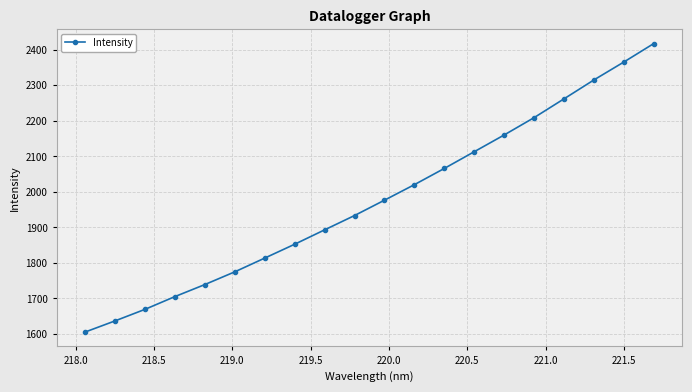

What is the value of the 13th point from the left?

2065.8